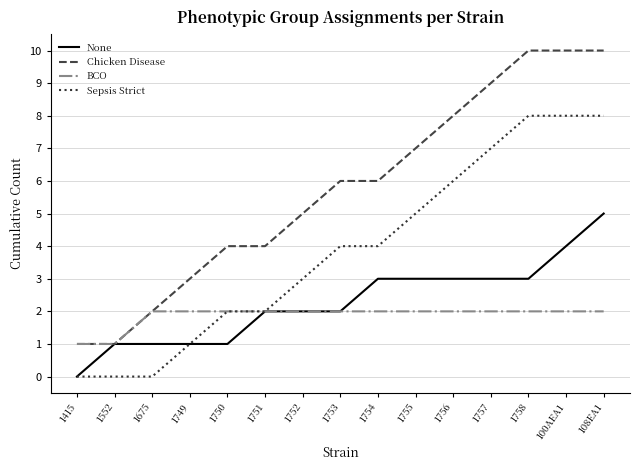

Which series has the largest total across all categories?

Chicken Disease